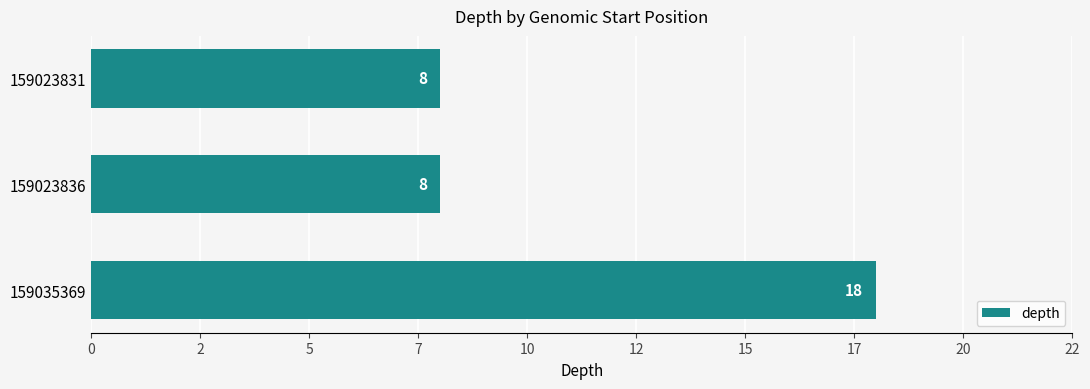

What is the smallest value displayed?

8